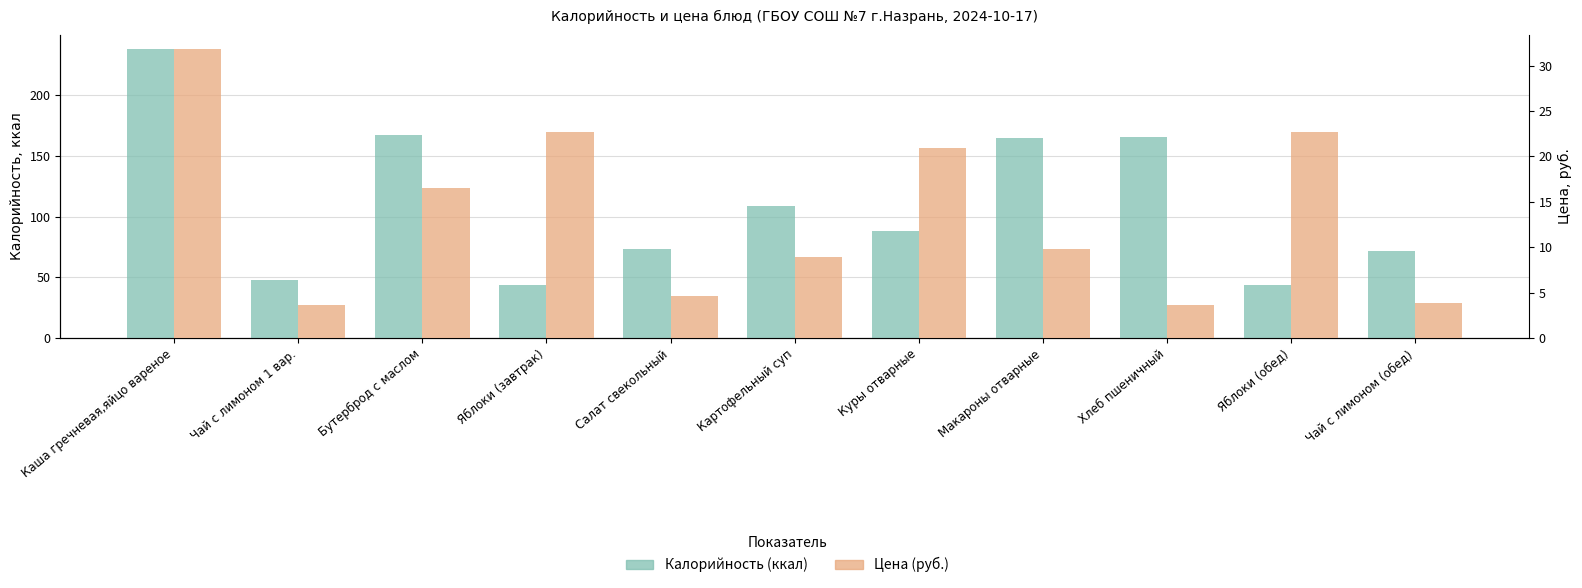

Which has a higher value, Макароны отварные or Чай с лимоном (обед)?

Макароны отварные